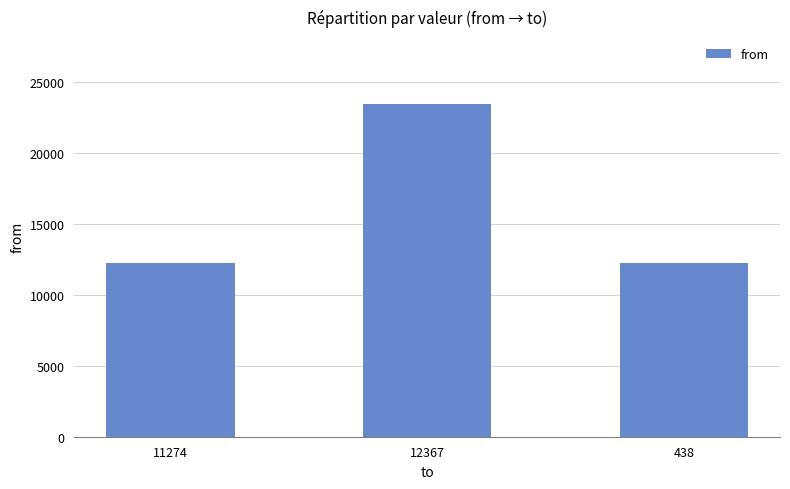

Reading right to left, list all the values displayed in this chart.

438=12236	12367=23510	11274=12236